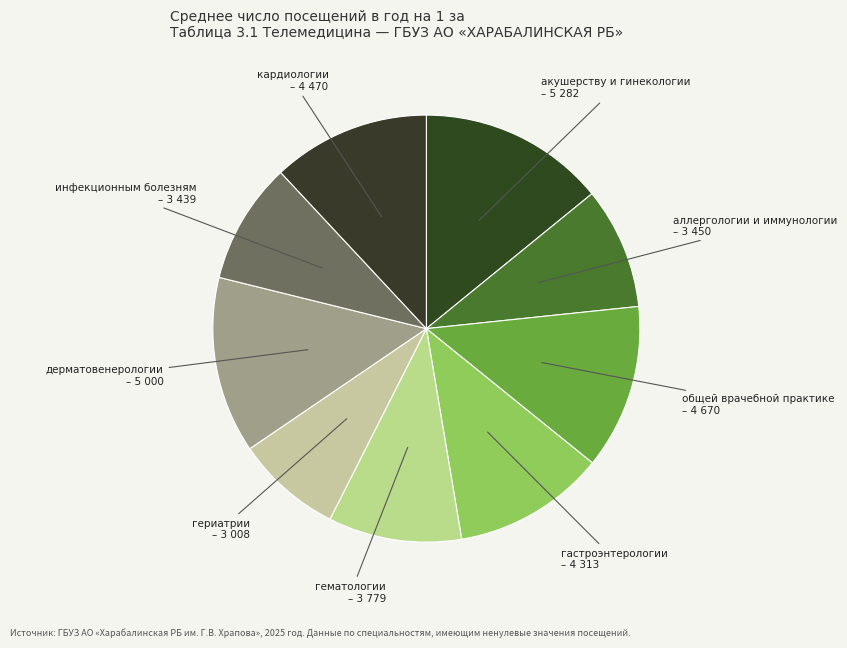

Is there any slice that represents more than half of the pie?

No